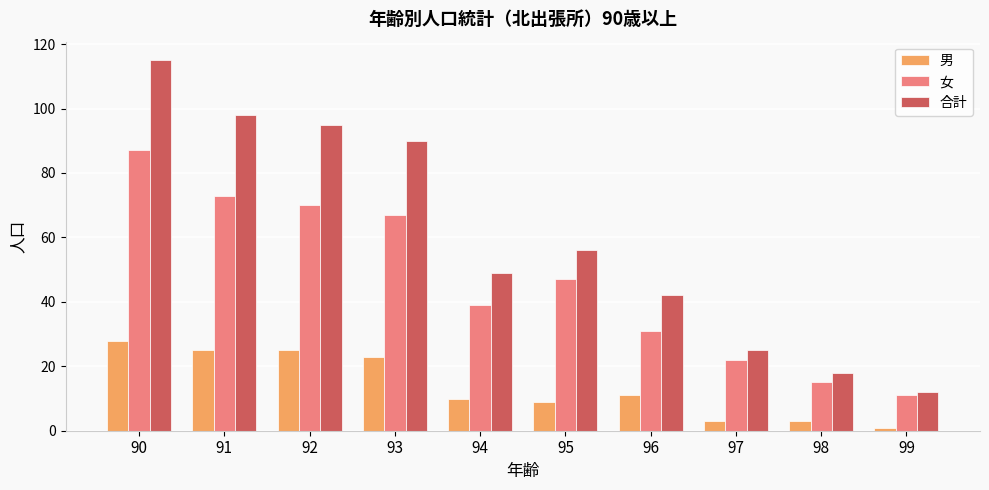

What is the value of the 女 bar at the 5th from the left?

39